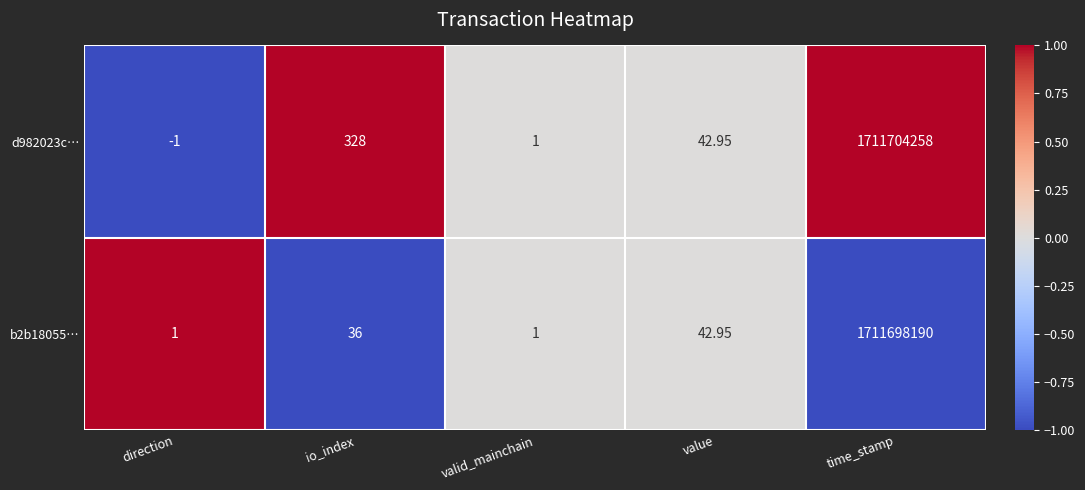

Which label corresponds to the largest value in the chart?

time_stamp